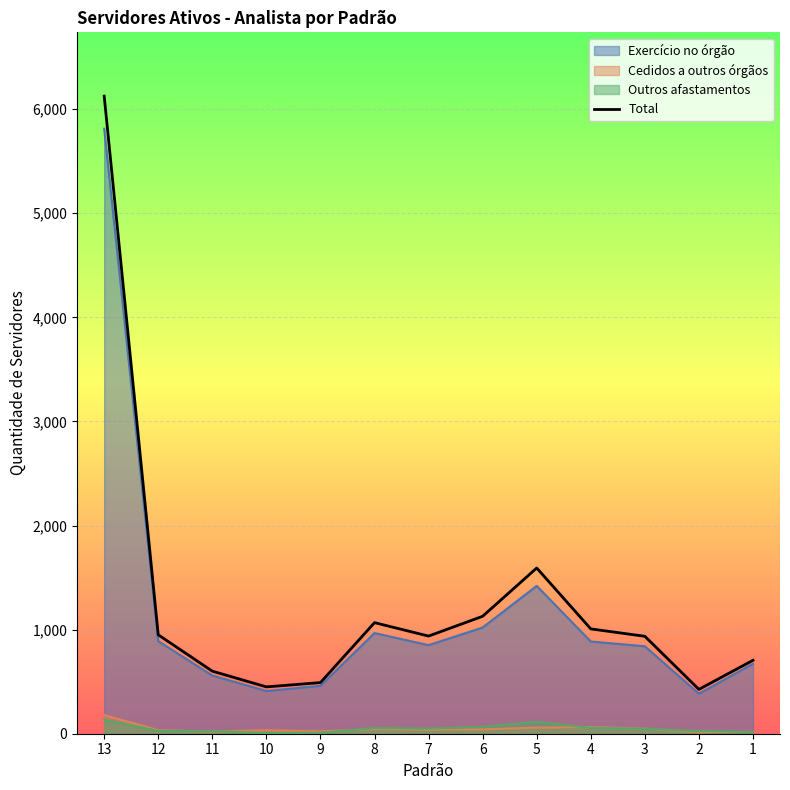

What is the sum of all values?

16416